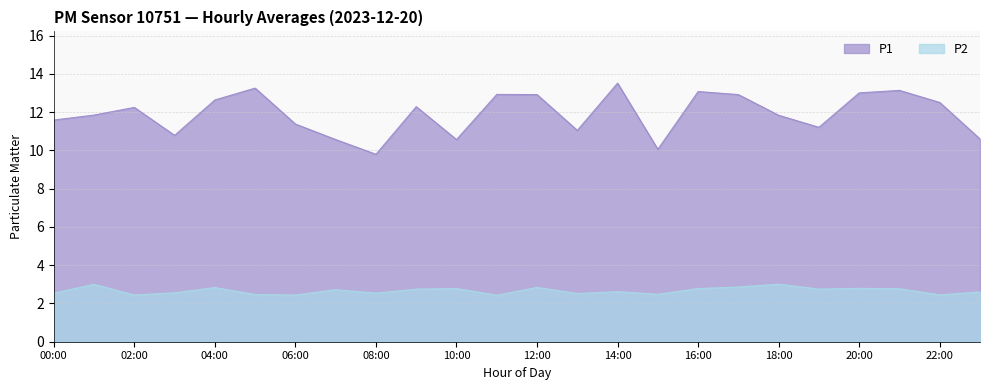

True or false: P2 and P1 cross at least once.

False